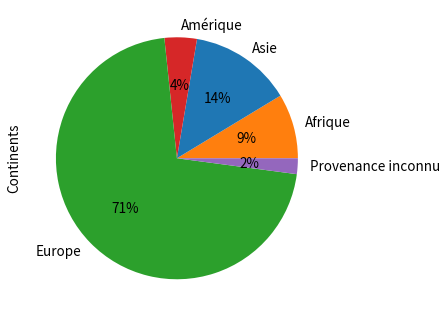

To the nearest percent, what percentage of the pie is Europe?

71%